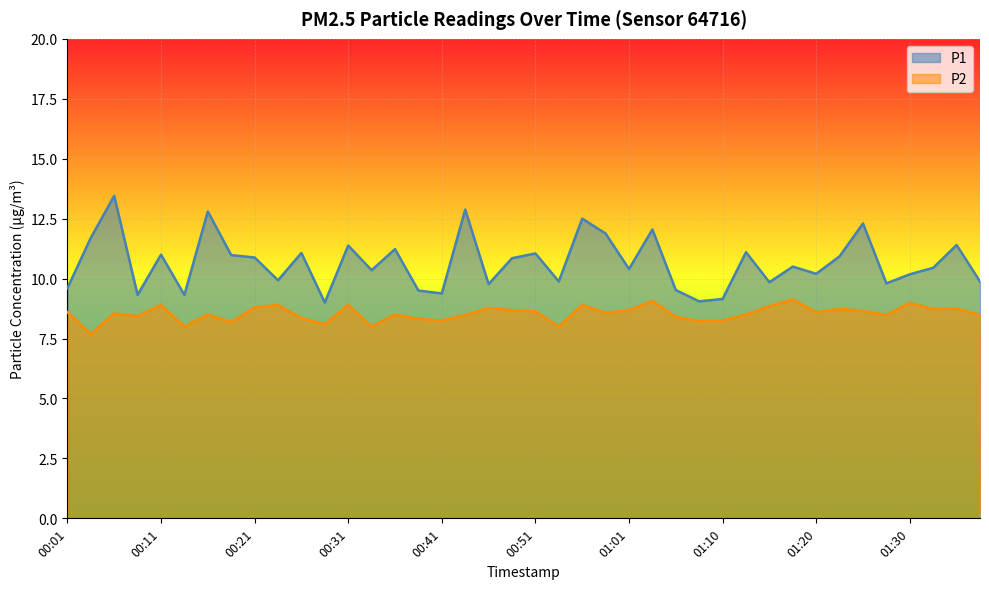

Reading left to right, what are all the values shown in this chart?

P1: 9.6	11.7	13.4	9.3	11.0	9.3	12.8	11.0	10.9	9.9	11.1	9.0	11.4	10.3	11.2	9.5	9.4	12.9	9.8	10.8	11.1	9.9	12.5	11.9	10.4	12.1	9.5	9.1	9.2	11.1	9.8	10.5	10.2	10.9	12.3	9.8	10.2	10.4	11.4	9.9
P2: 8.6	7.7	8.6	8.4	8.9	8.0	8.5	8.2	8.8	8.9	8.3	8.1	8.9	8.0	8.5	8.3	8.2	8.5	8.8	8.7	8.6	8.0	8.9	8.6	8.7	9.1	8.4	8.2	8.2	8.5	8.8	9.1	8.6	8.7	8.7	8.5	9.0	8.7	8.8	8.5